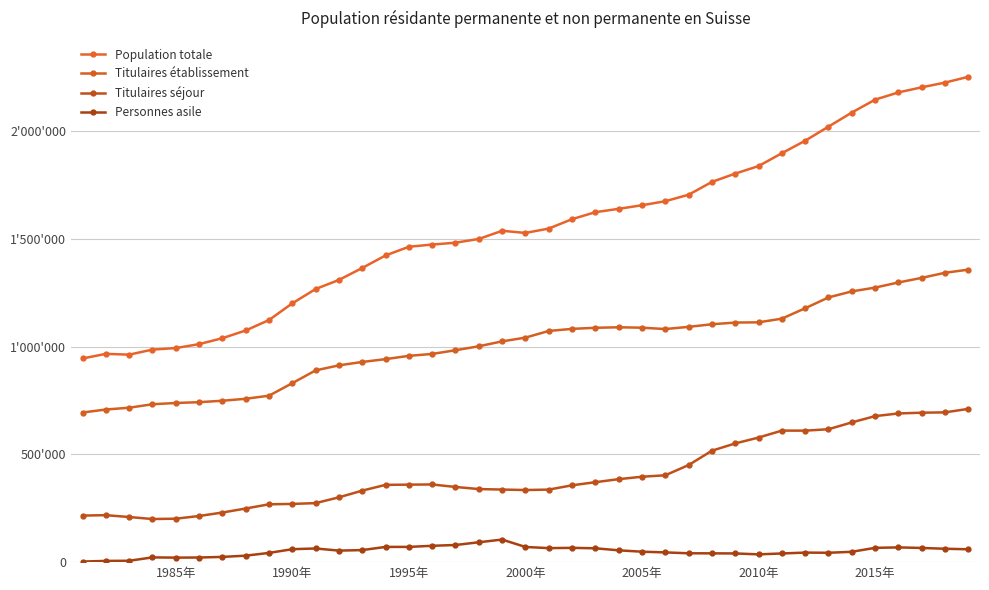

True or false: Population totale and Titulaires établissement intersect in this chart.

False